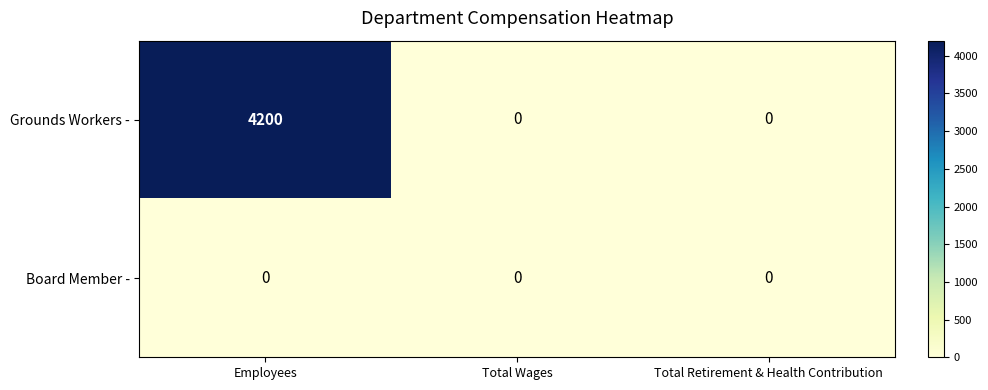

Reading right to left, transcribe all the data shown in this chart.

Grounds Workers -: Total Retirement & Health Contribution=0	Total Wages=0	Employees=4200
Board Member -: Total Retirement & Health Contribution=0	Total Wages=0	Employees=0